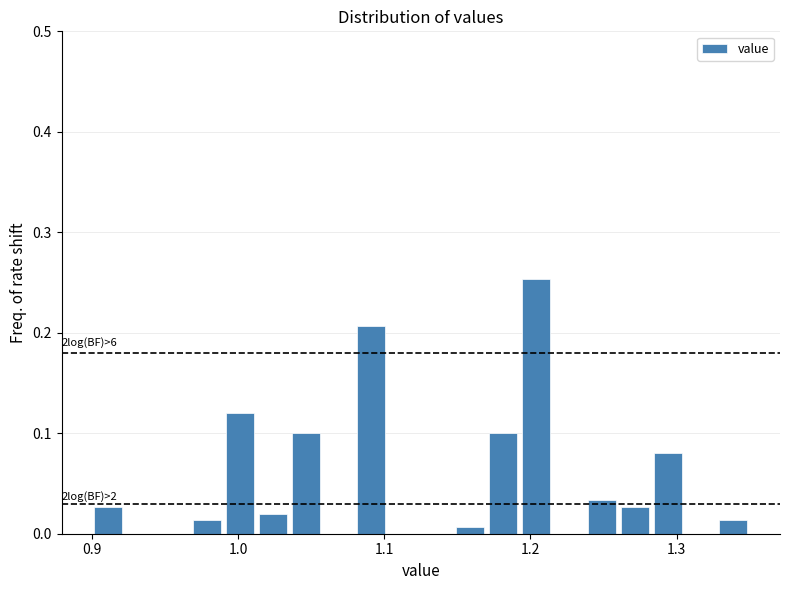

Around what value on the x-axis is the tallest bar? Give the approximate position of its centre, as read against the axis.

1.20